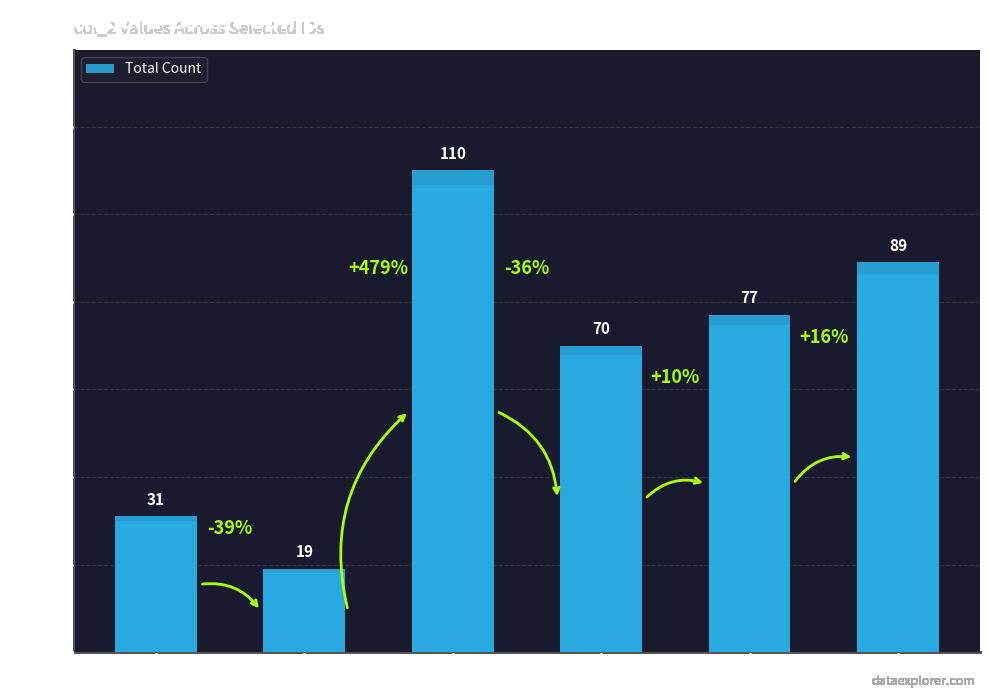

Where does the data first go above 77?

235203